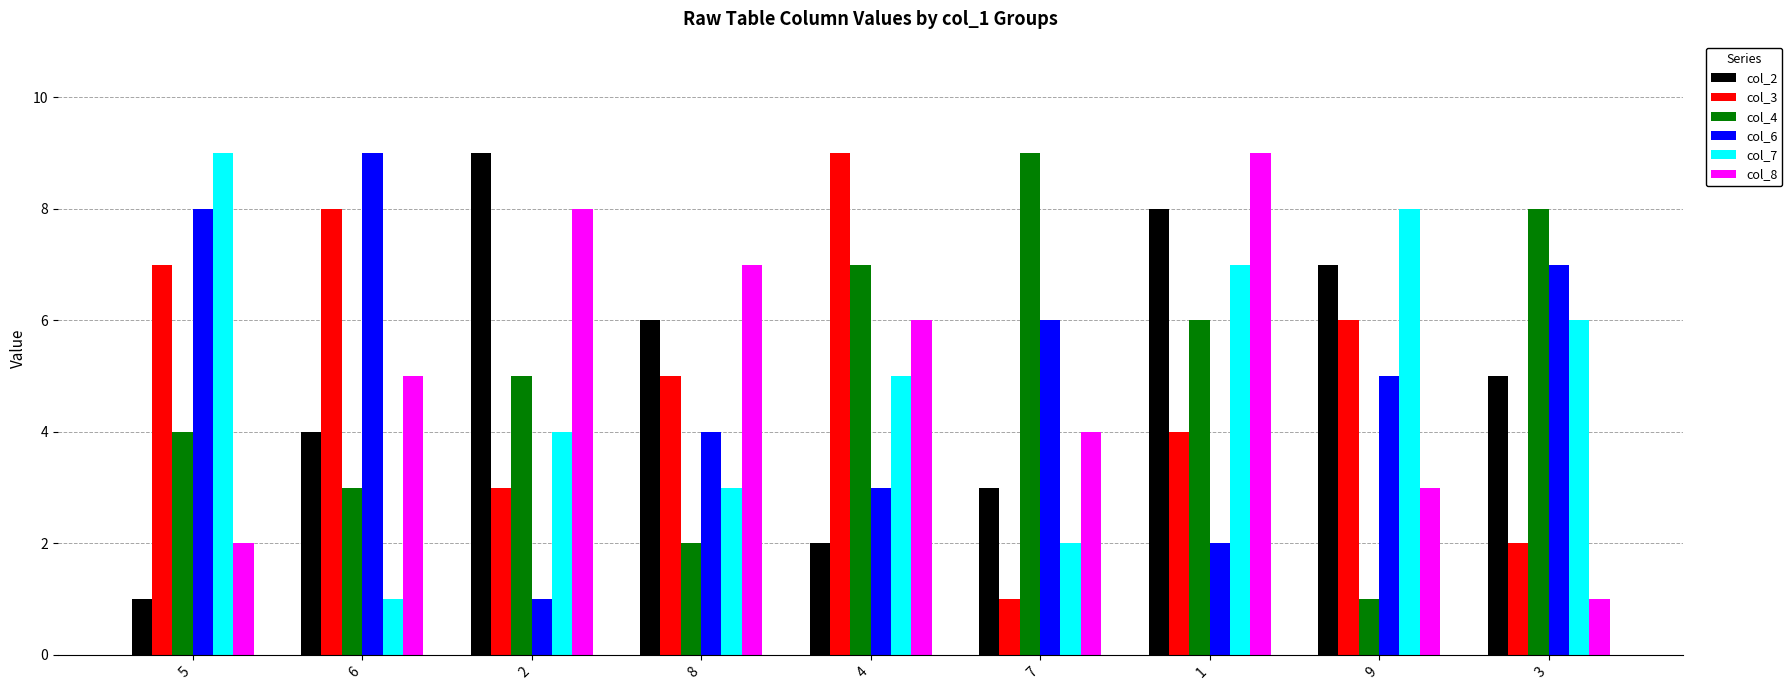

What is the total value across all series at 4?

32